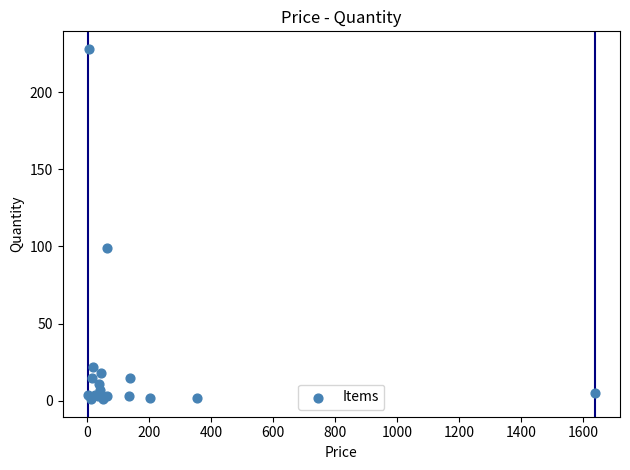

What Y value in the scatter plot is closest to 114?

99.0